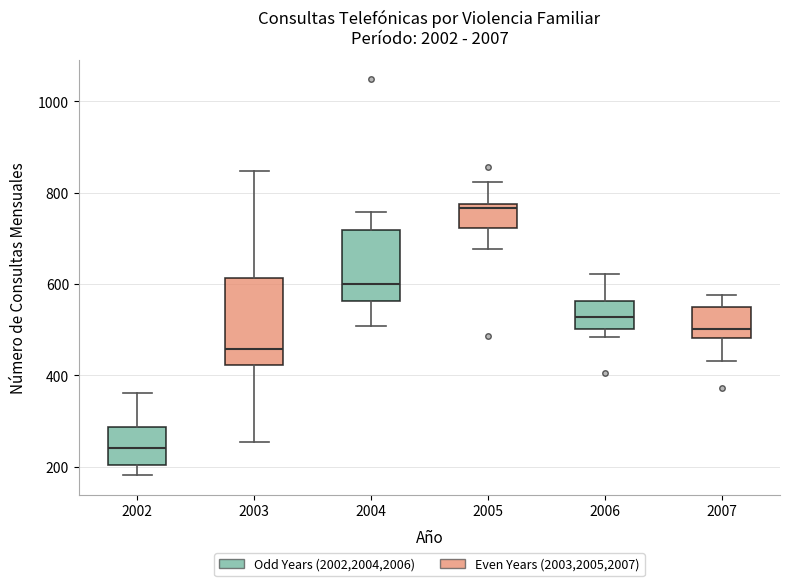

Reading left to right, transcribe this box plot: for each box, give where its median line is, the range the box spans, and where its two whiskers end, as read against the y-axis. The values are not printed on the chart, so give them approximately, as read against the axis.

2002: median 240, box 200 to 280, whiskers 180 to 360
2003: median 460, box 420 to 620, whiskers 260 to 840
2004: median 600, box 560 to 720, whiskers 500 to 760
2005: median 760, box 720 to 780, whiskers 680 to 820
2006: median 520, box 500 to 560, whiskers 480 to 620
2007: median 500, box 480 to 540, whiskers 440 to 580